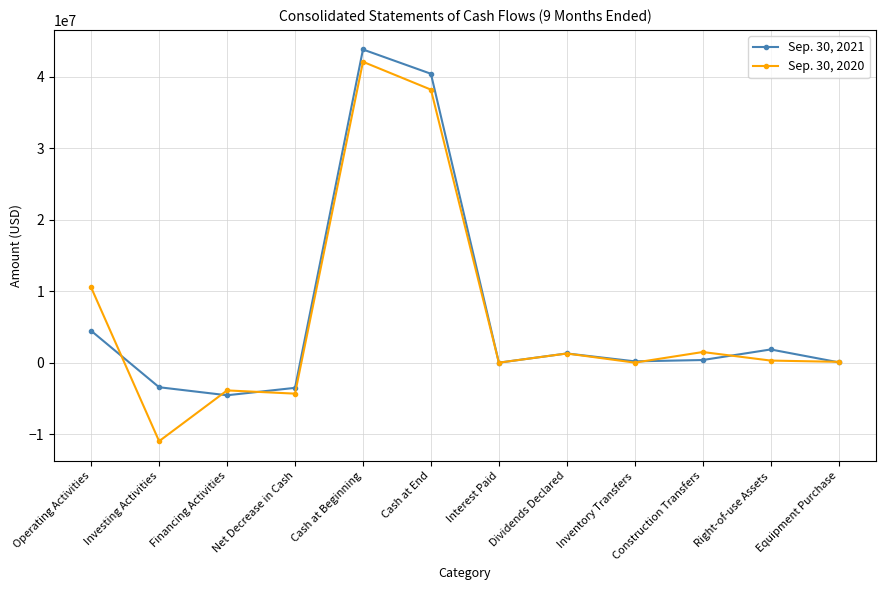

In Sep. 30, 2021, how many points are higher than both neighbors (excluding endpoints)?

3